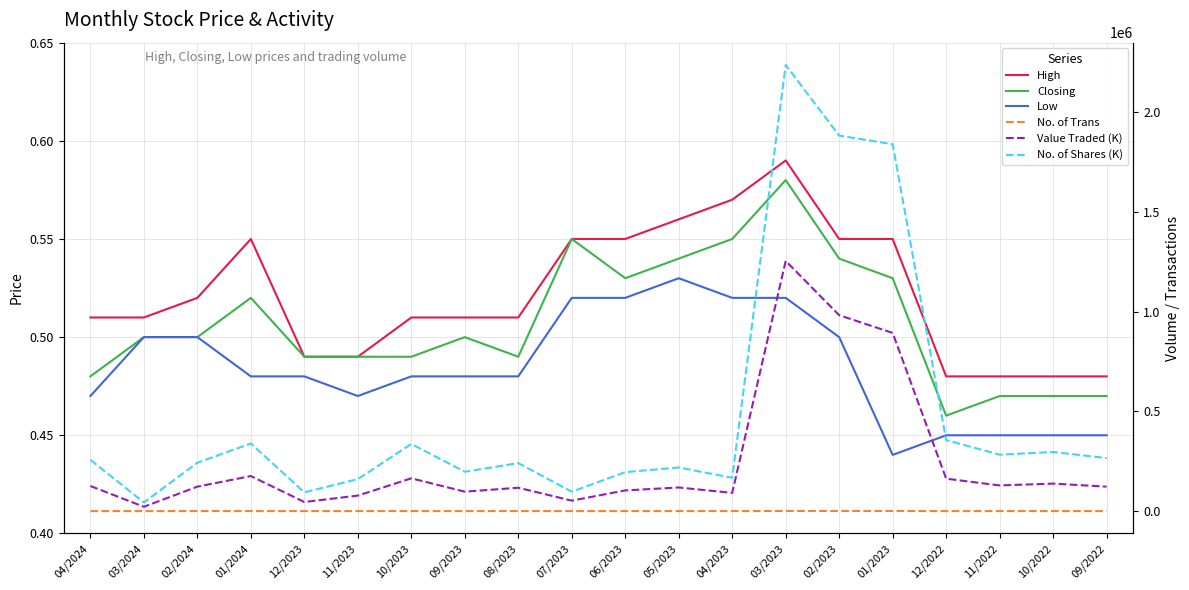

What is the lowest value of the Closing series?

0.5